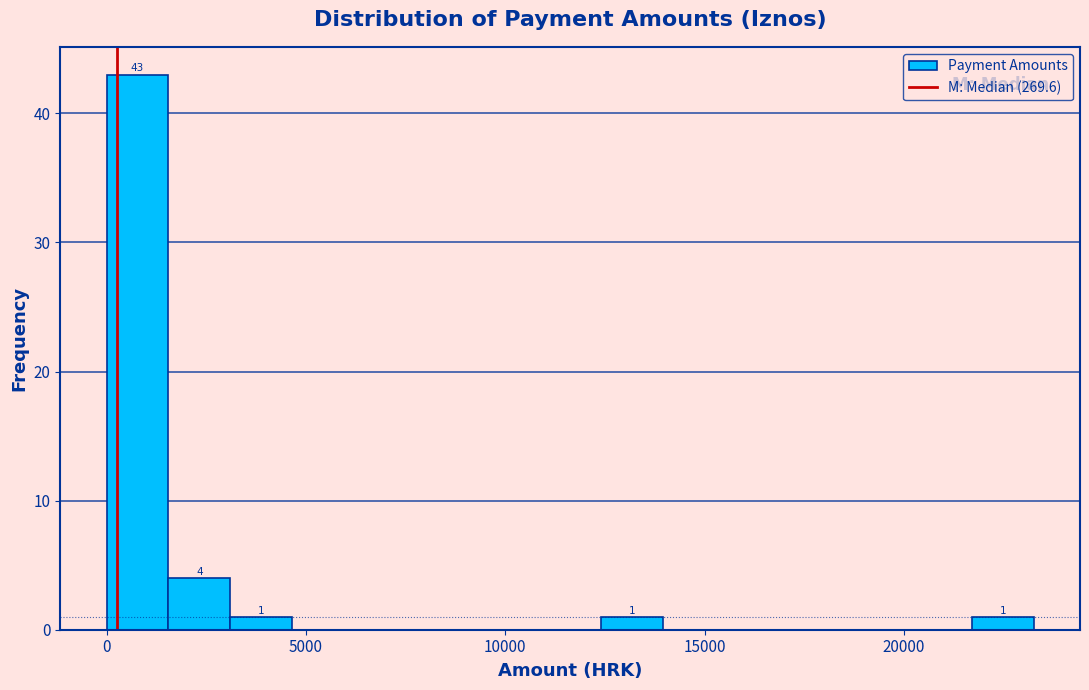

Read against the x-axis, roughly where is the centre of the tallest bar?

1000